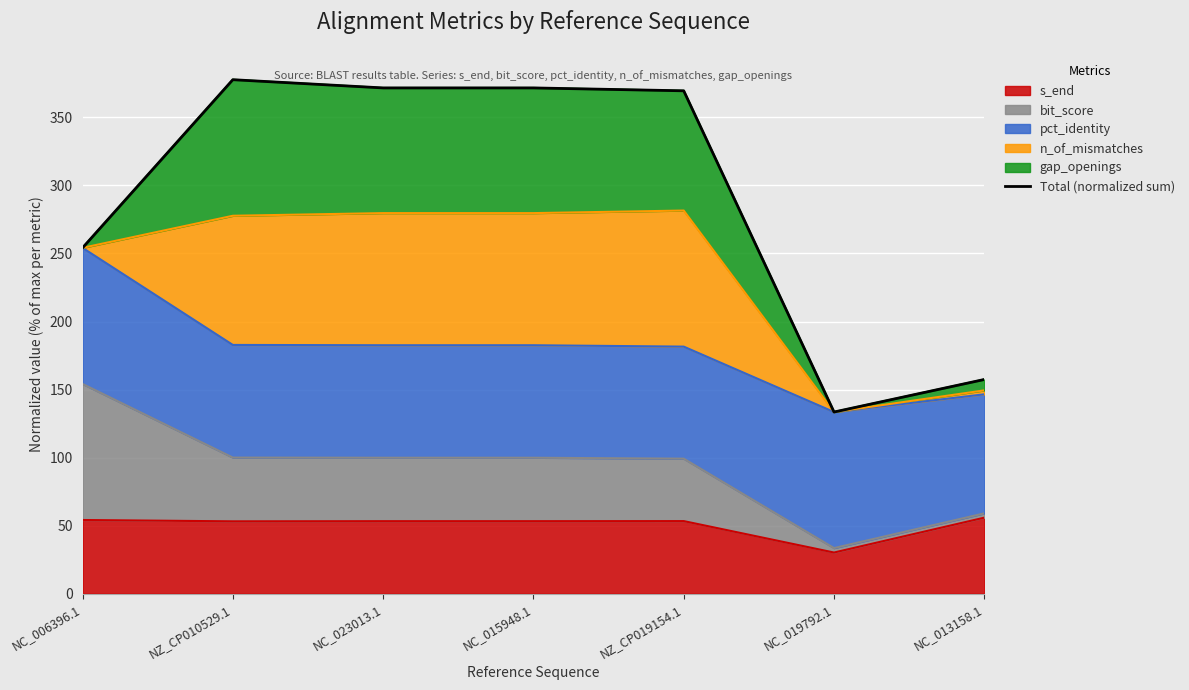

True or false: there are more than 2 points higher than both neighbors.

False